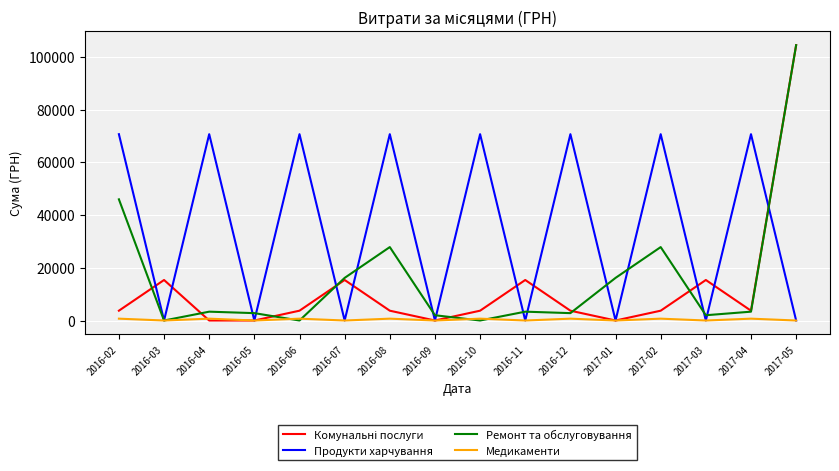

Is it true that Медикаменти equals 700.0 at 2016-12?

True